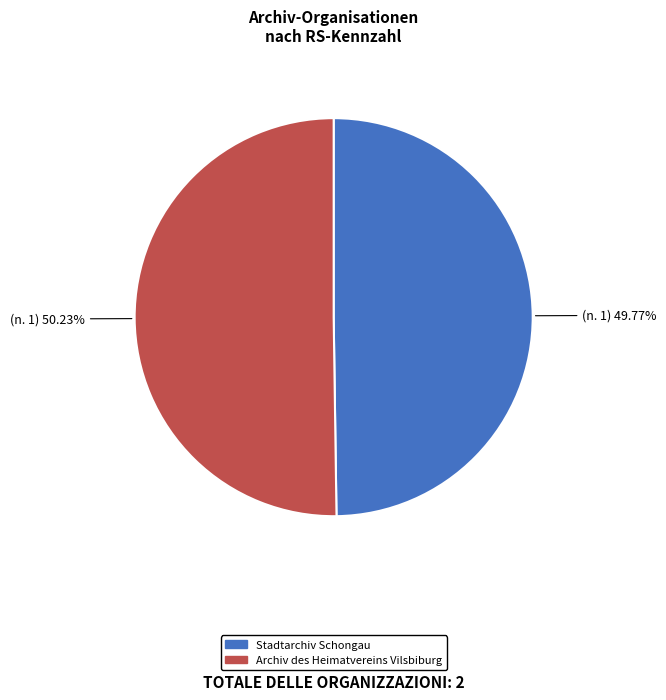

To the nearest percent, what portion does Stadtarchiv Schongau represent?

50%